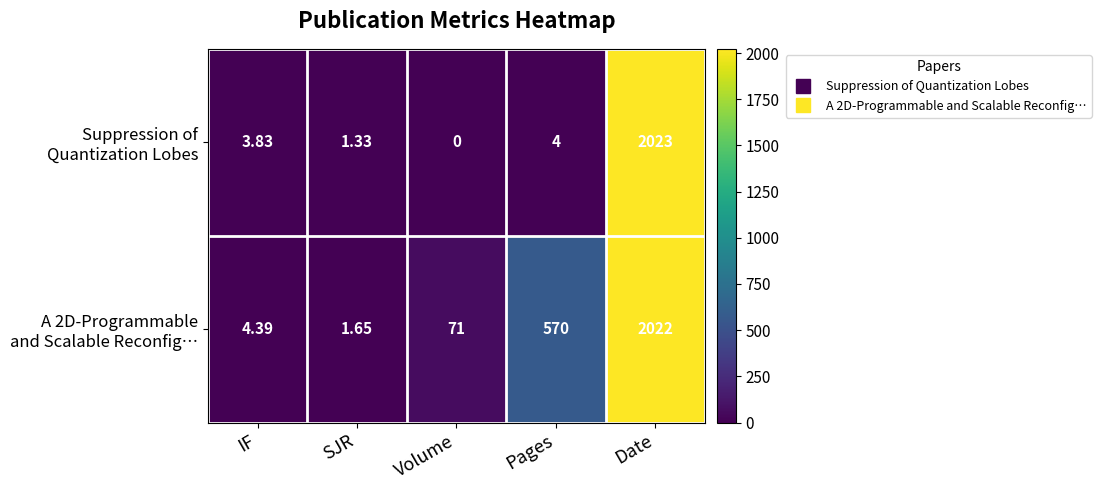

List the series in order of their overall mean, highest first.

A 2D-Programmable and Scalable Reconfig…, Suppression of Quantization Lobes